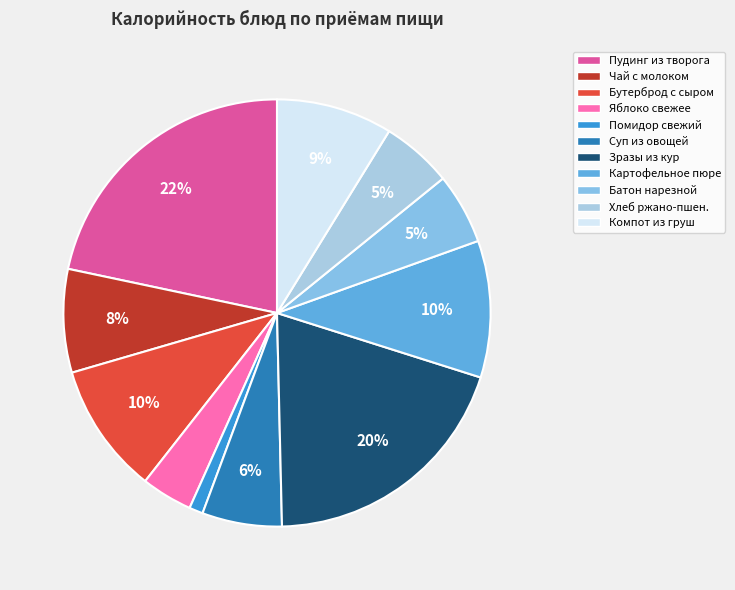

True or false: Бутерброд с сыром accounts for 10% of the total.

True